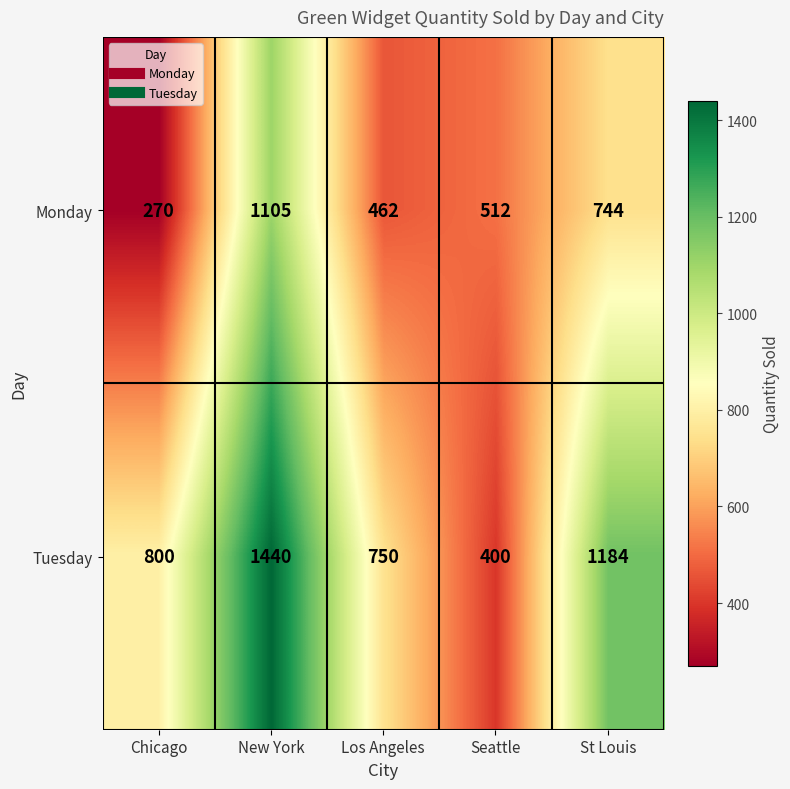

Reading left to right, list all the values displayed in this chart.

Monday: Chicago=270	New York=1105	Los Angeles=462	Seattle=512	St Louis=744
Tuesday: Chicago=800	New York=1440	Los Angeles=750	Seattle=400	St Louis=1184